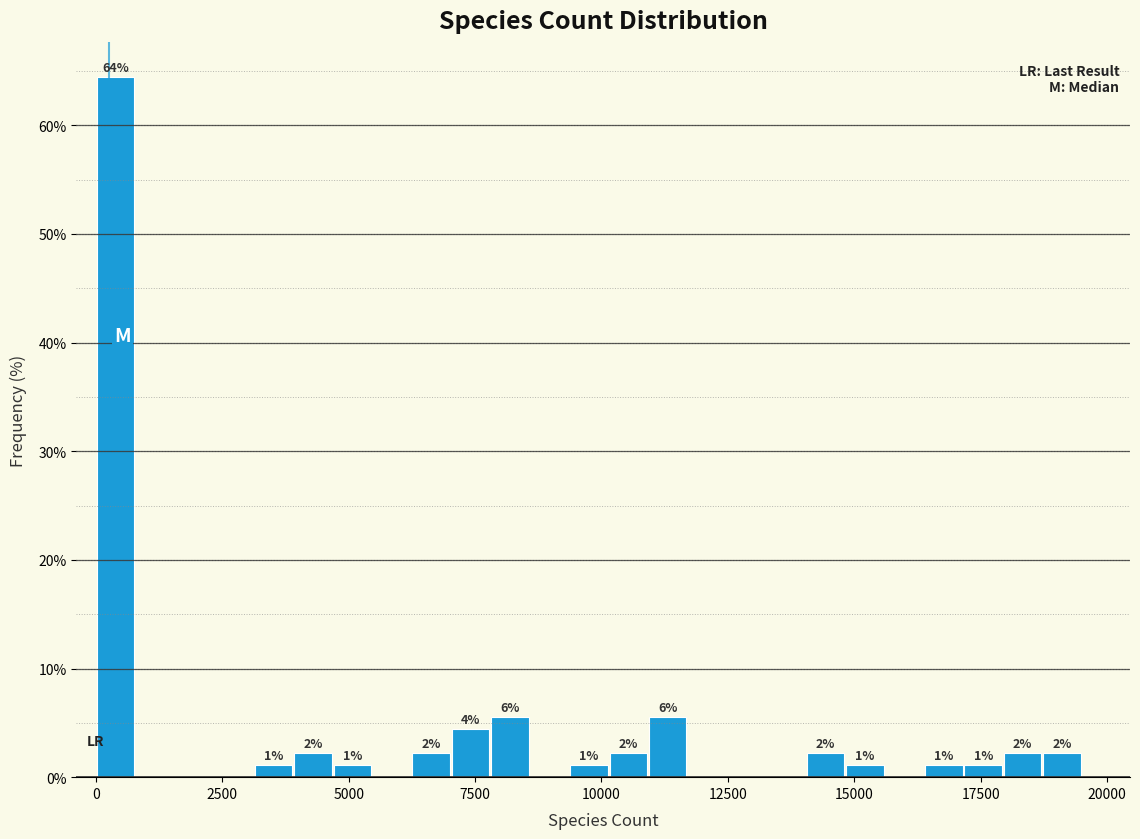

Read against the x-axis, roughly where is the centre of the tallest bar?

500